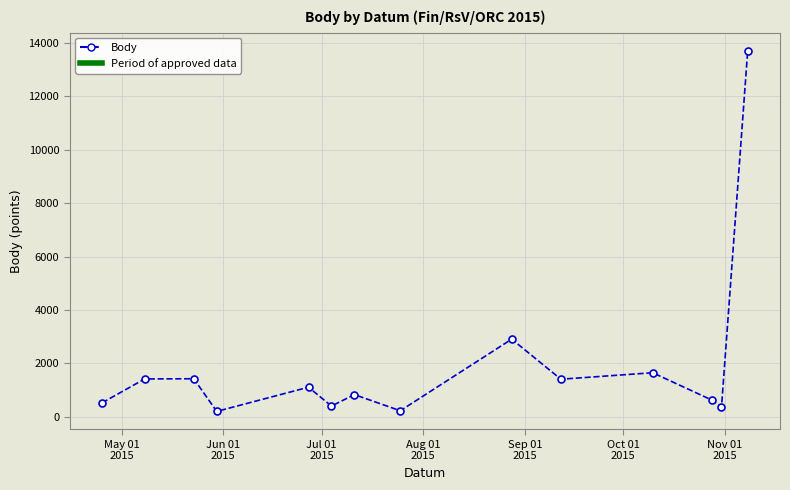

What is the average value?

1914